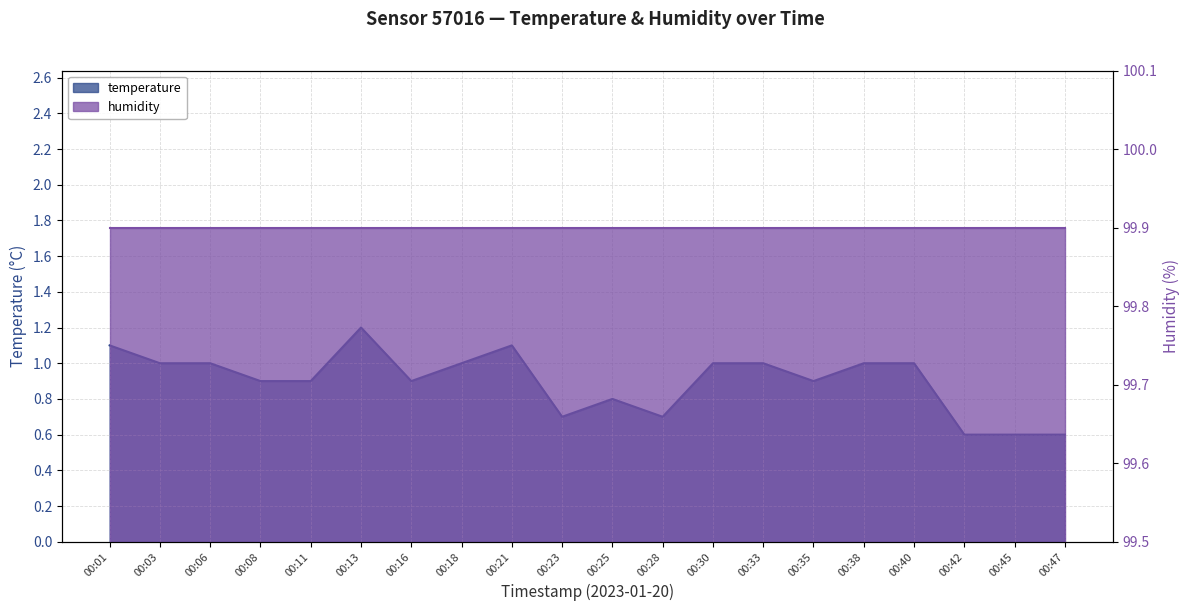

Is it true that the value at 00:23 is 0.7?

True